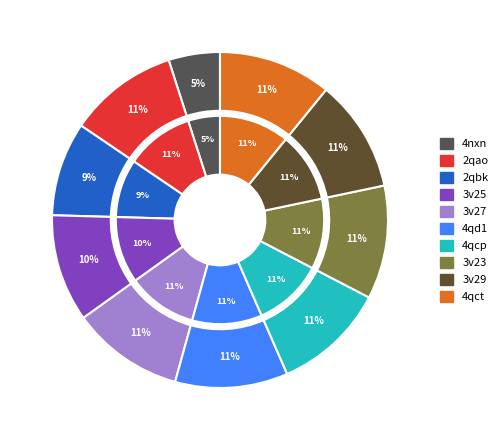

How many segments does this pie chart have?

10